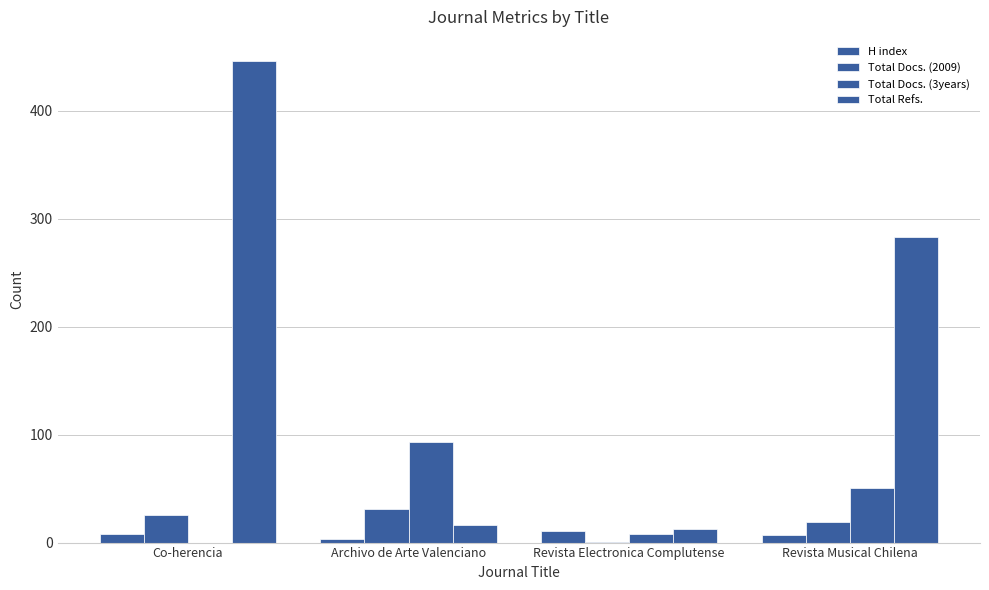

Count the number of data series in this chart.

4